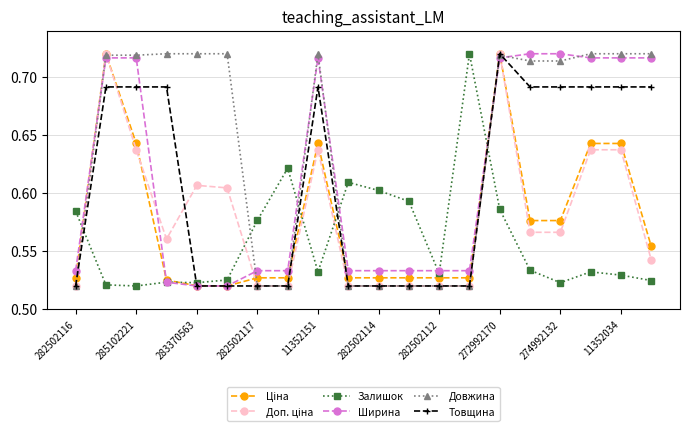

How many Товщина values are between 0 and 1?

20